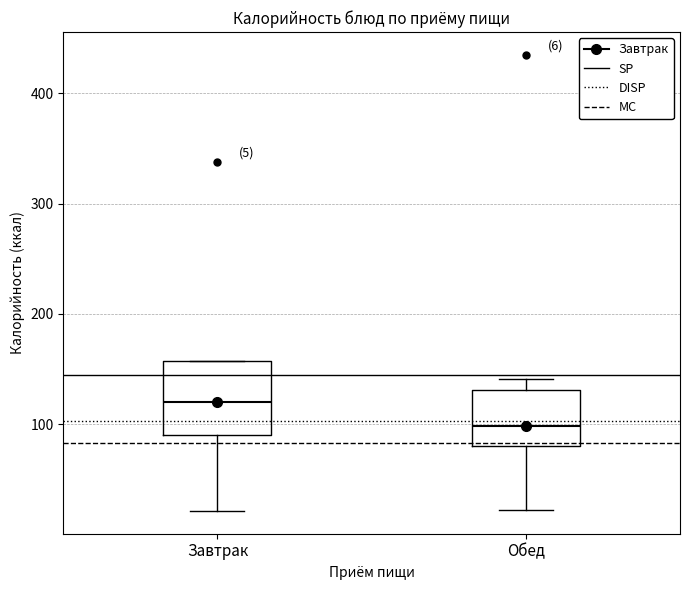

Which box has the highest median line?

Завтрак